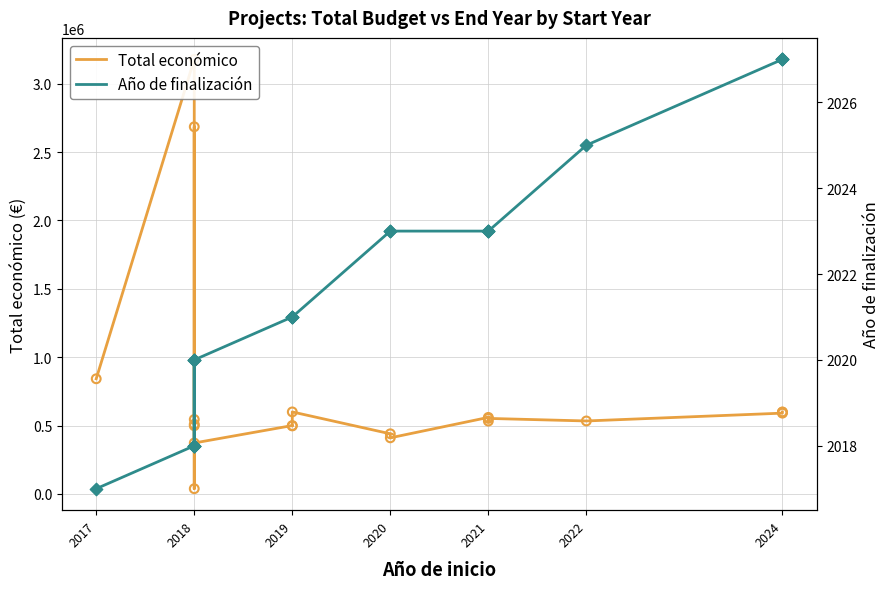

What are all the series names shown in the legend?

Total económico, Año de finalización